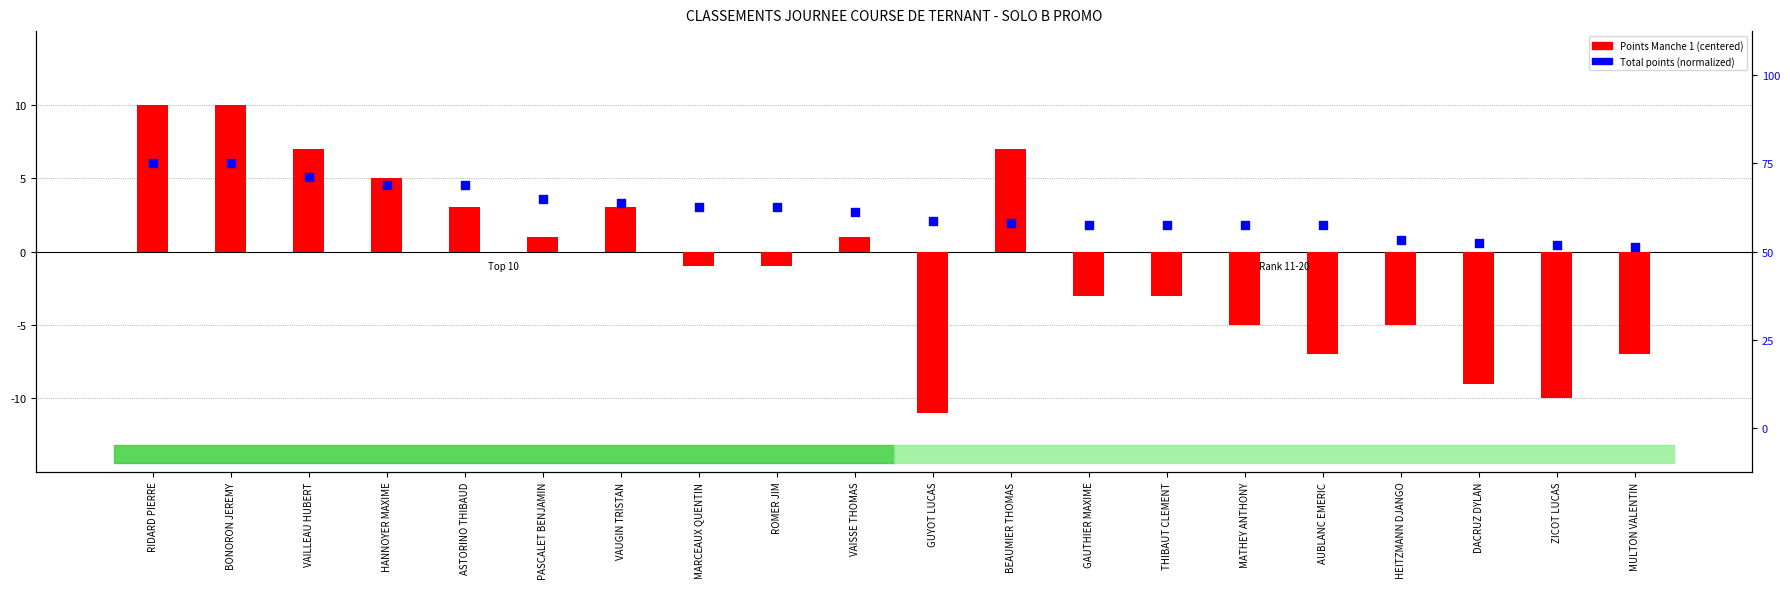

What is the total value across all series at MARCEAUX QUENTIN?

-0.5